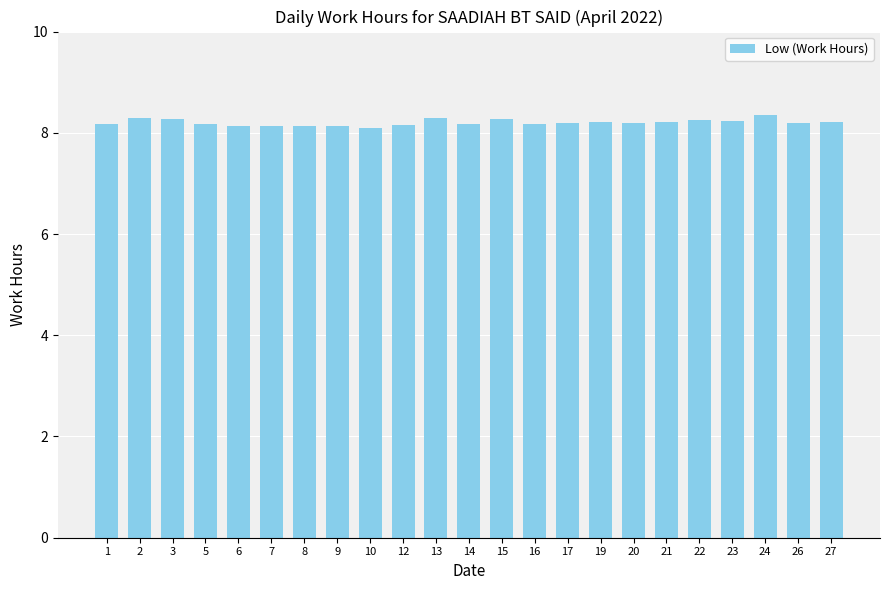

Is it true that the value at 24 is 5.7?

False